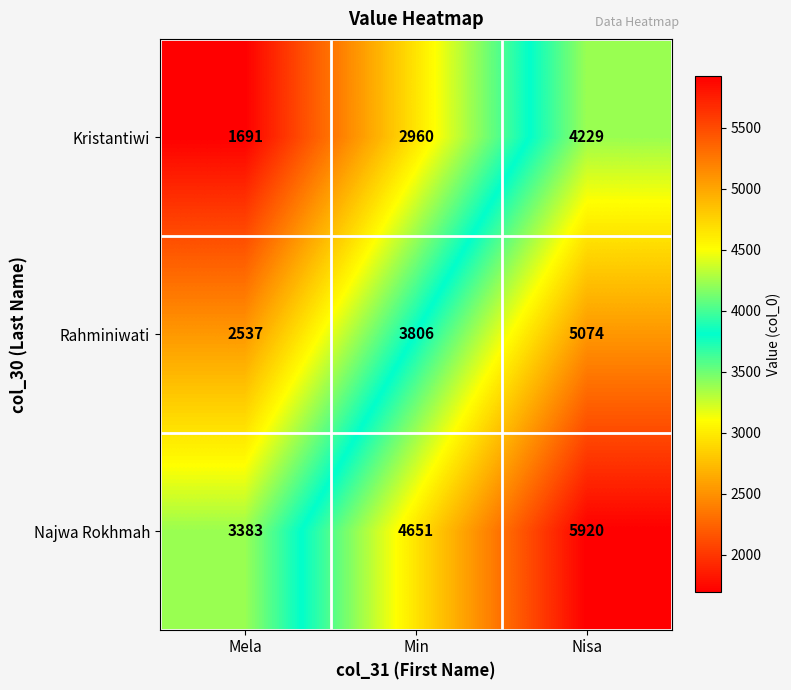

True or false: Najwa Rokhmah has a value of 8007 at Nisa.

False